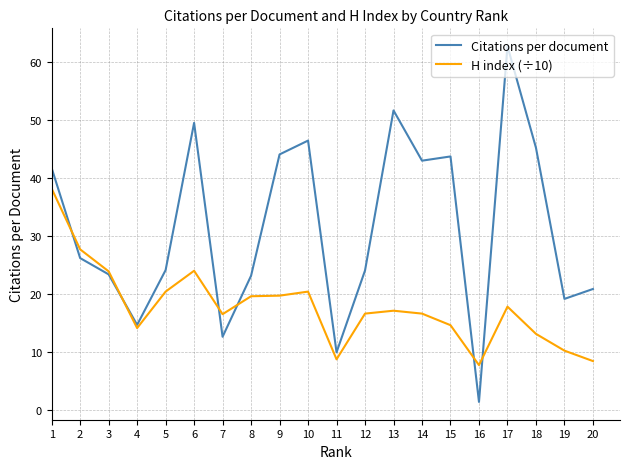

At which category does H index (÷10) reach its first local peak?

6